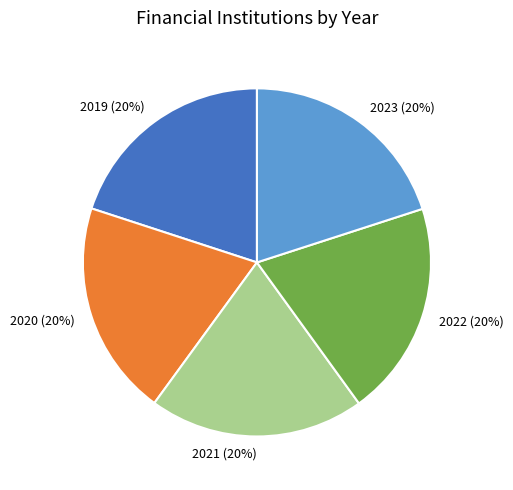

True or false: 2022 accounts for 31% of the total.

False